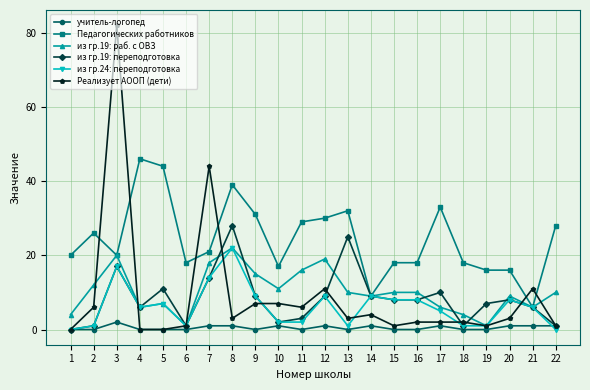

What is the total value across all series at 17?

57